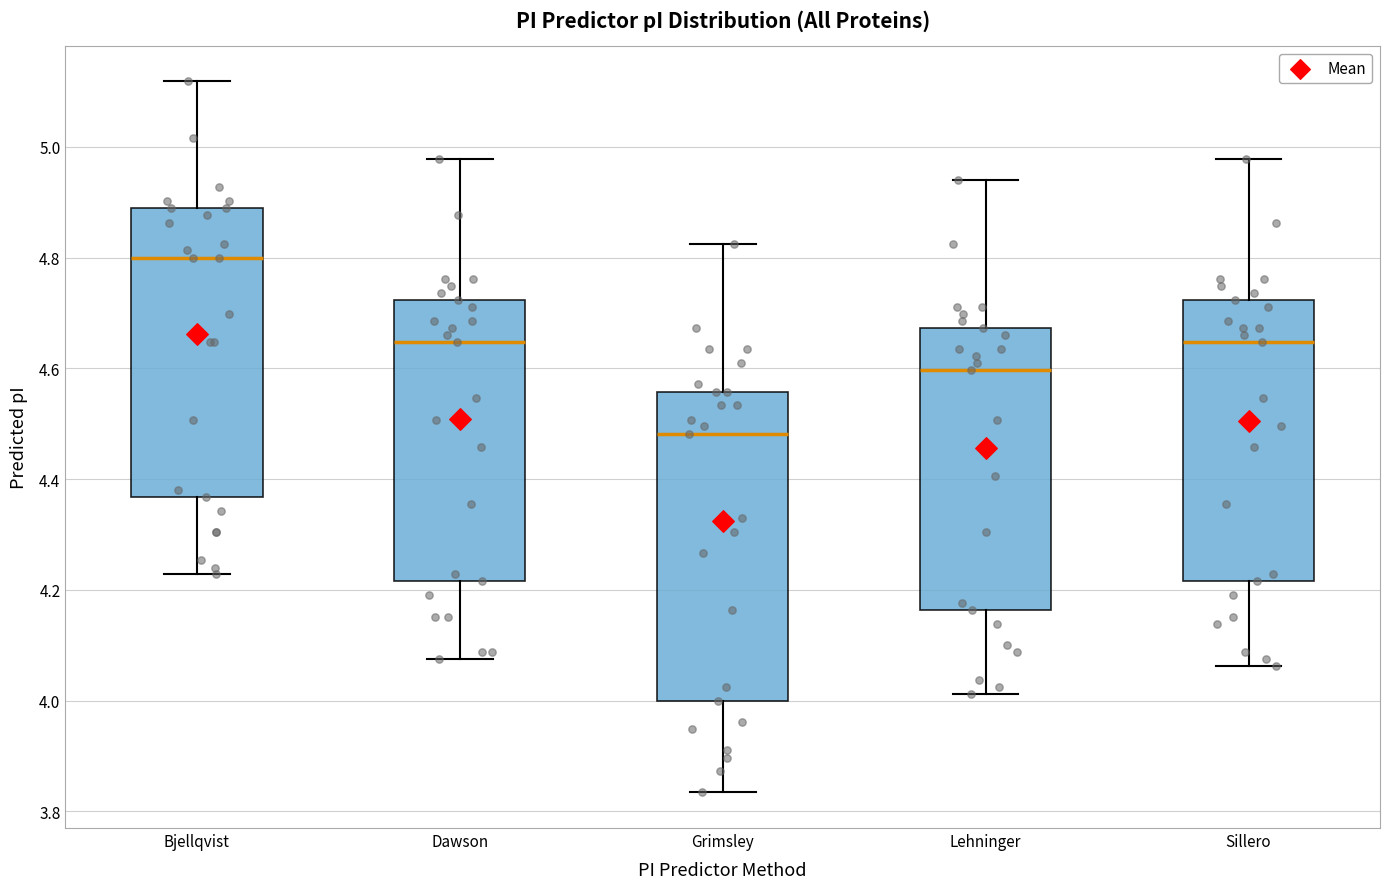

Comparing the boxes themselves (not the whiskers), which one is the tallest?

Grimsley